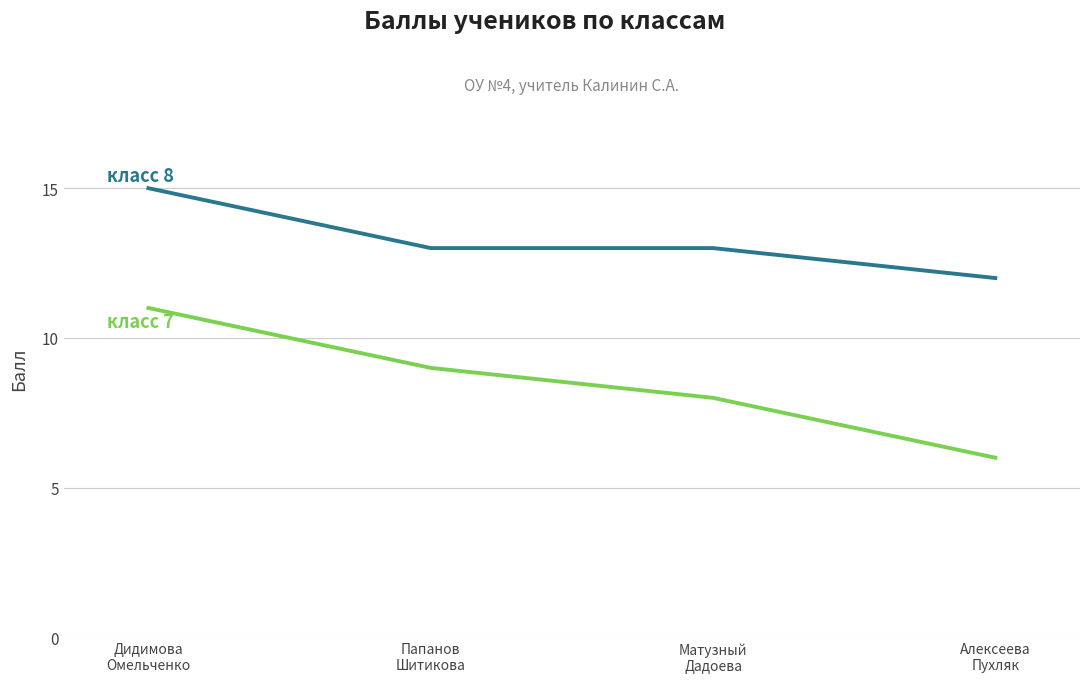

Does the chart display data point markers on the line(s)?

No